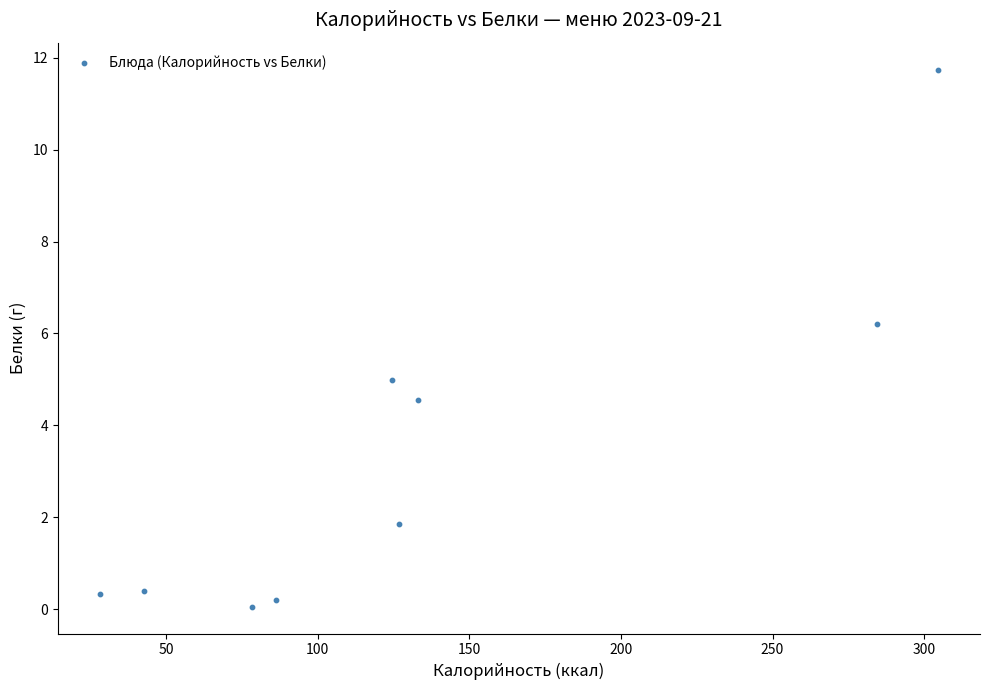

What is the range of Y values (max minus min)?

11.7